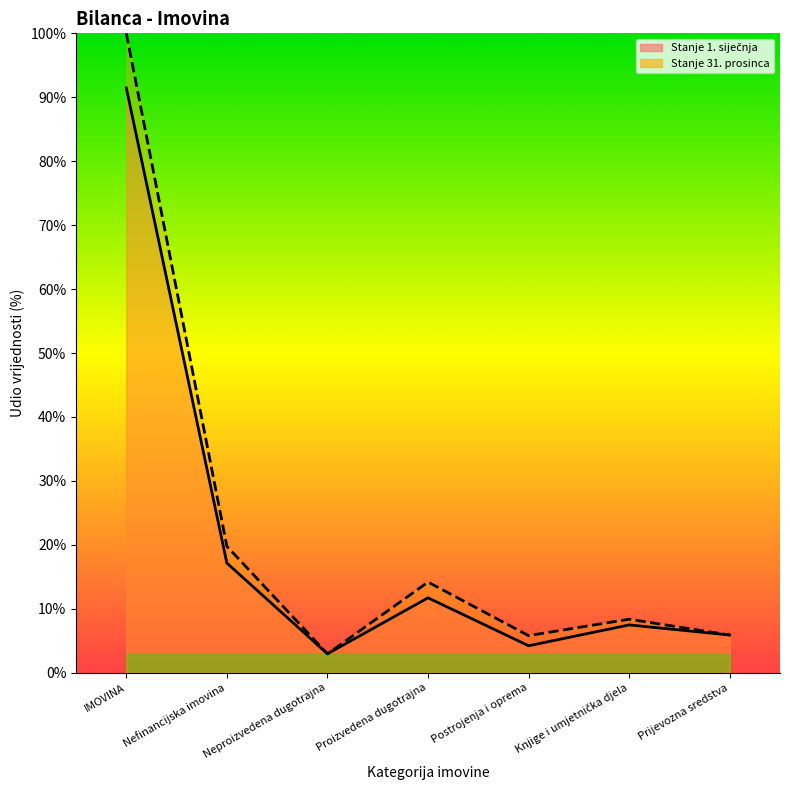

Where does the Stanje 31. prosinca series first go above 8?

IMOVINA